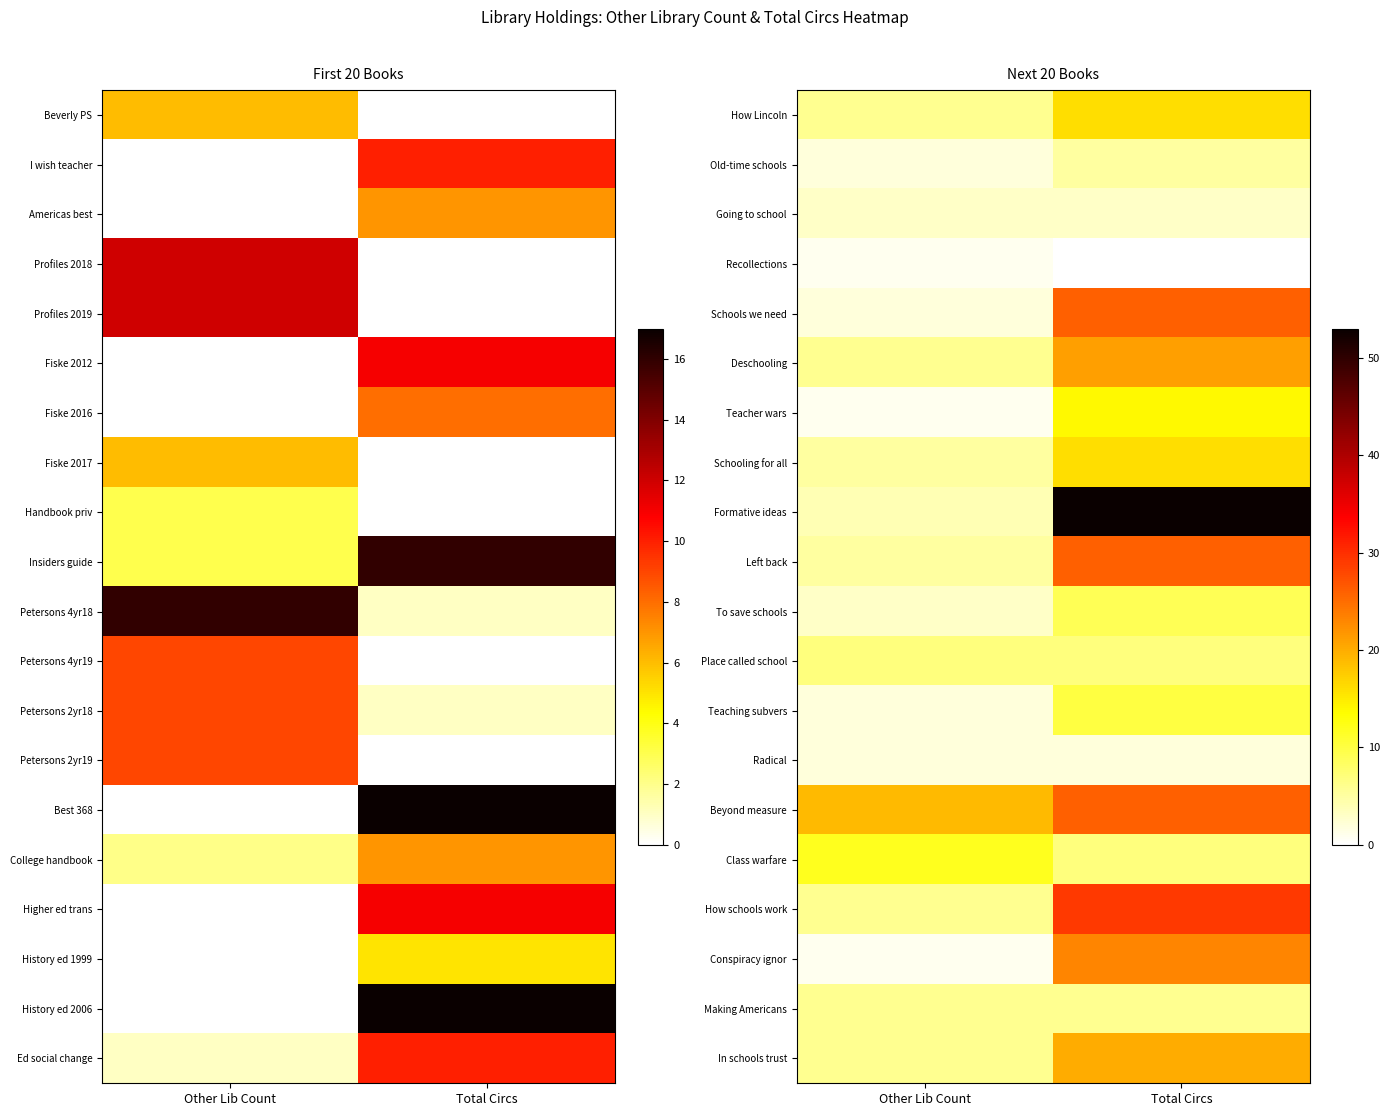

How many values in Recollections are above zero?

1